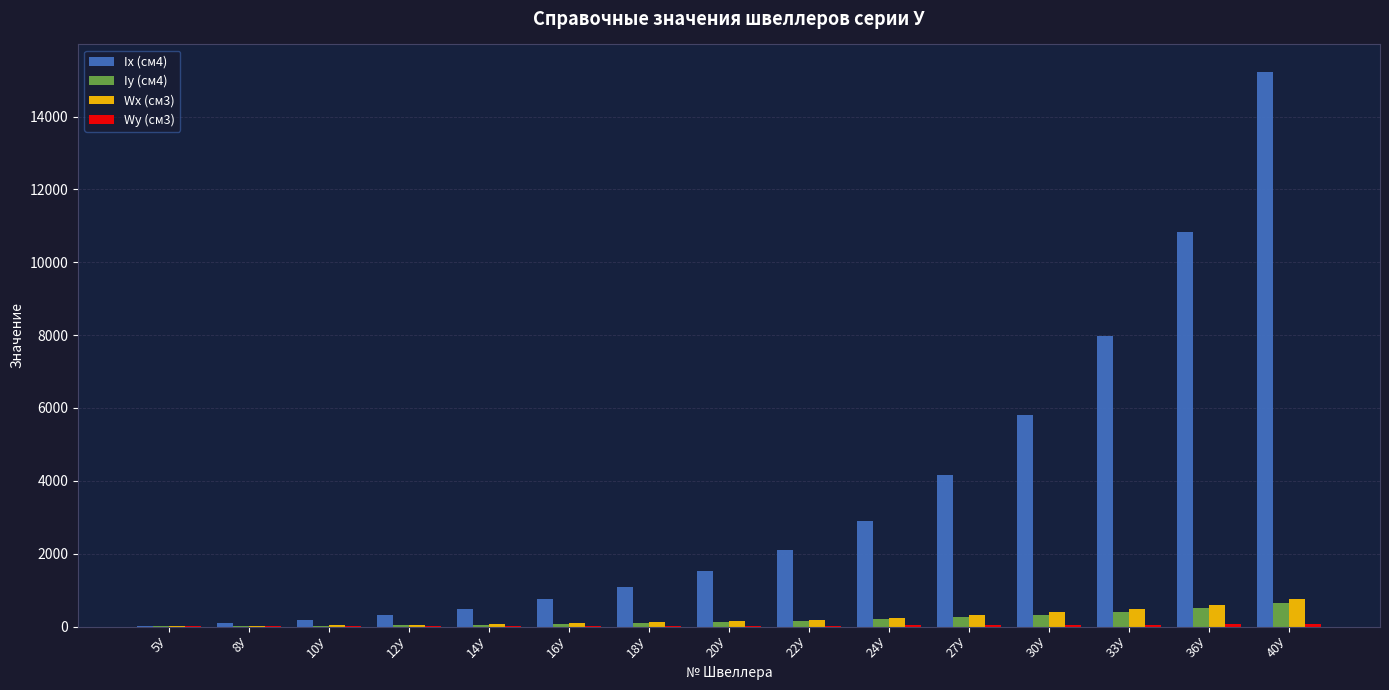

True or false: Ix (см4) has a value of 174.0 at 10У.

True